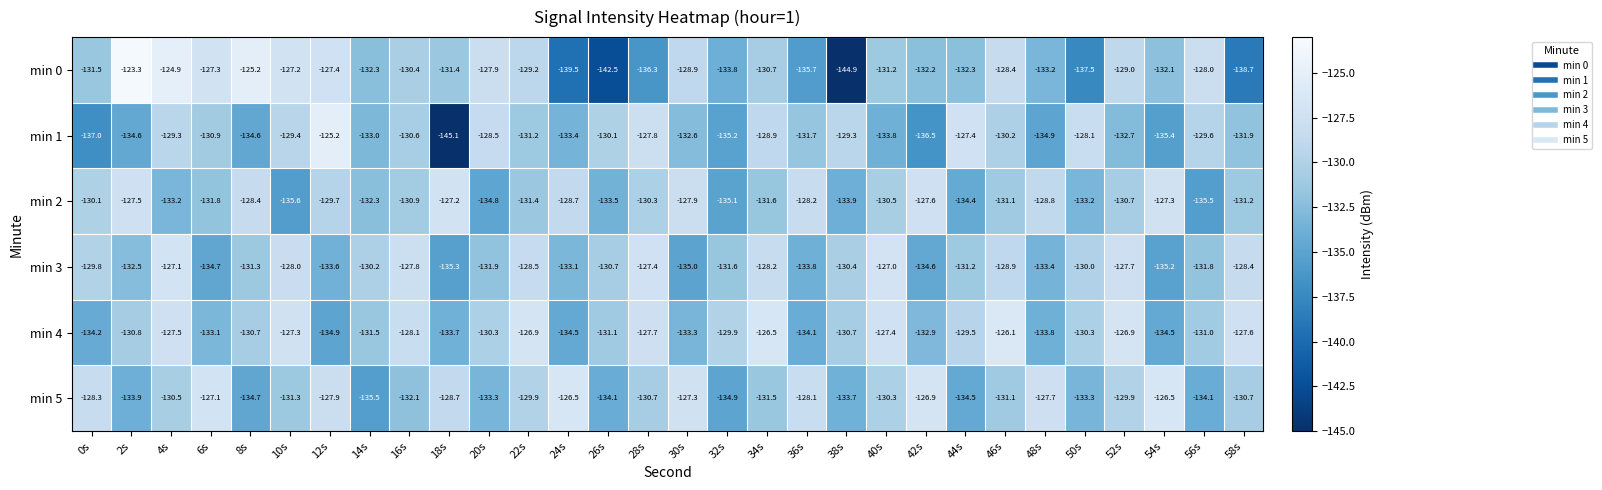

What is the average value of the min 1 series?

-132.0